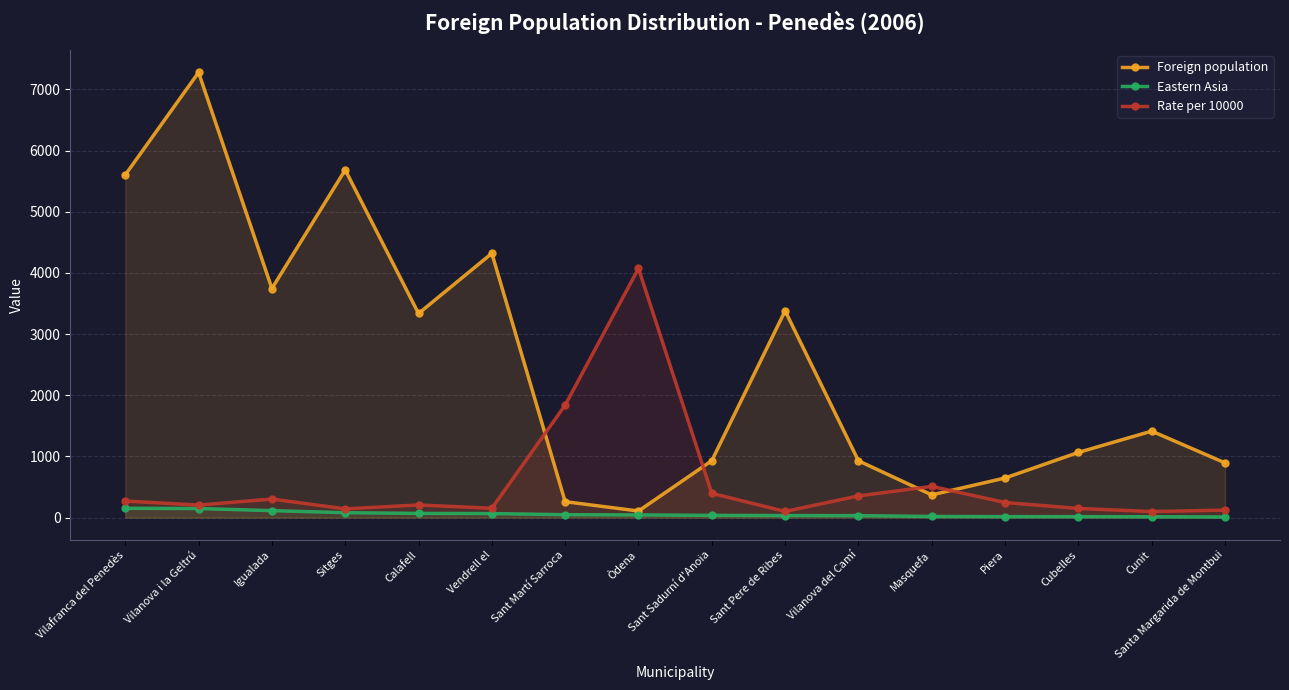

How many distinct data groups are displayed?

3